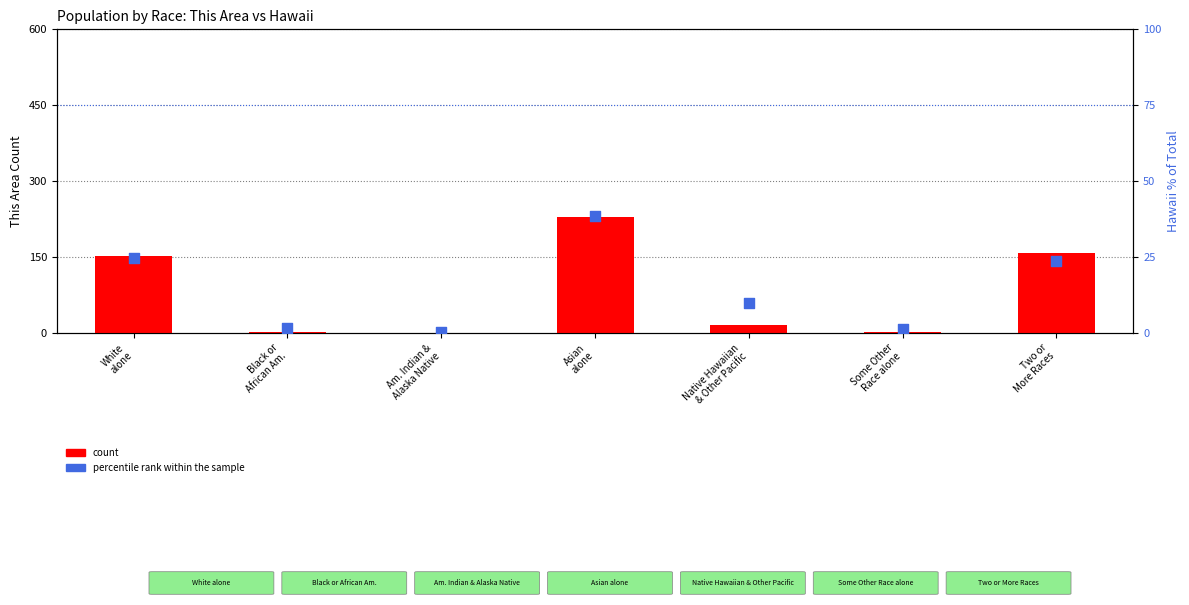

What is the total value across all series at Two or
More Races?

180.6